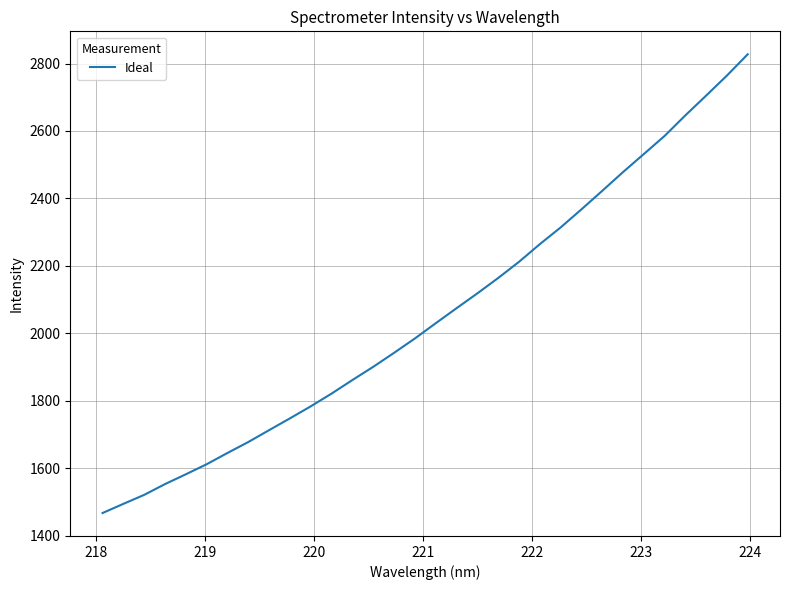

What is the maximum value shown in the chart?

2827.4